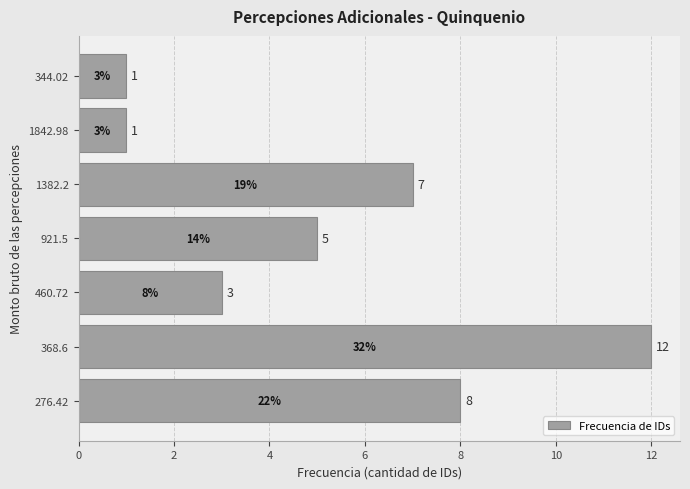

What is the maximum value shown in the chart?

12